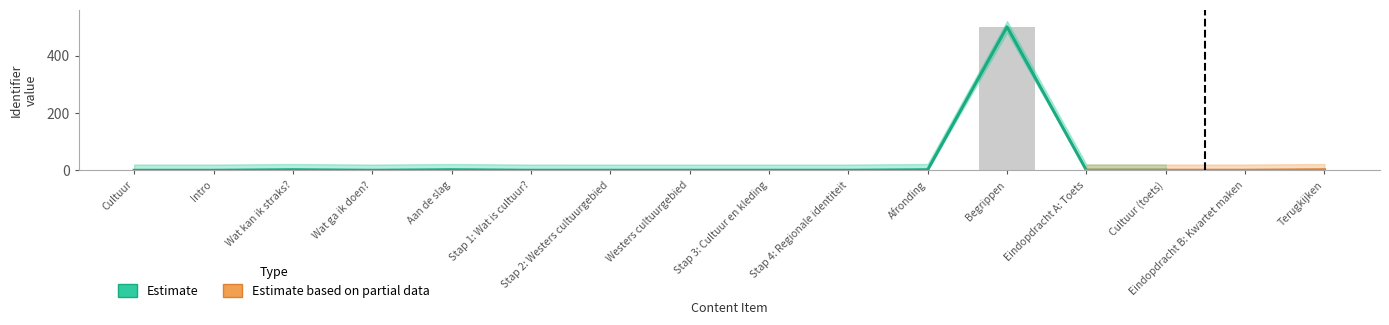

The chart shows a value of 0.8 at Afronding. True or false?

False